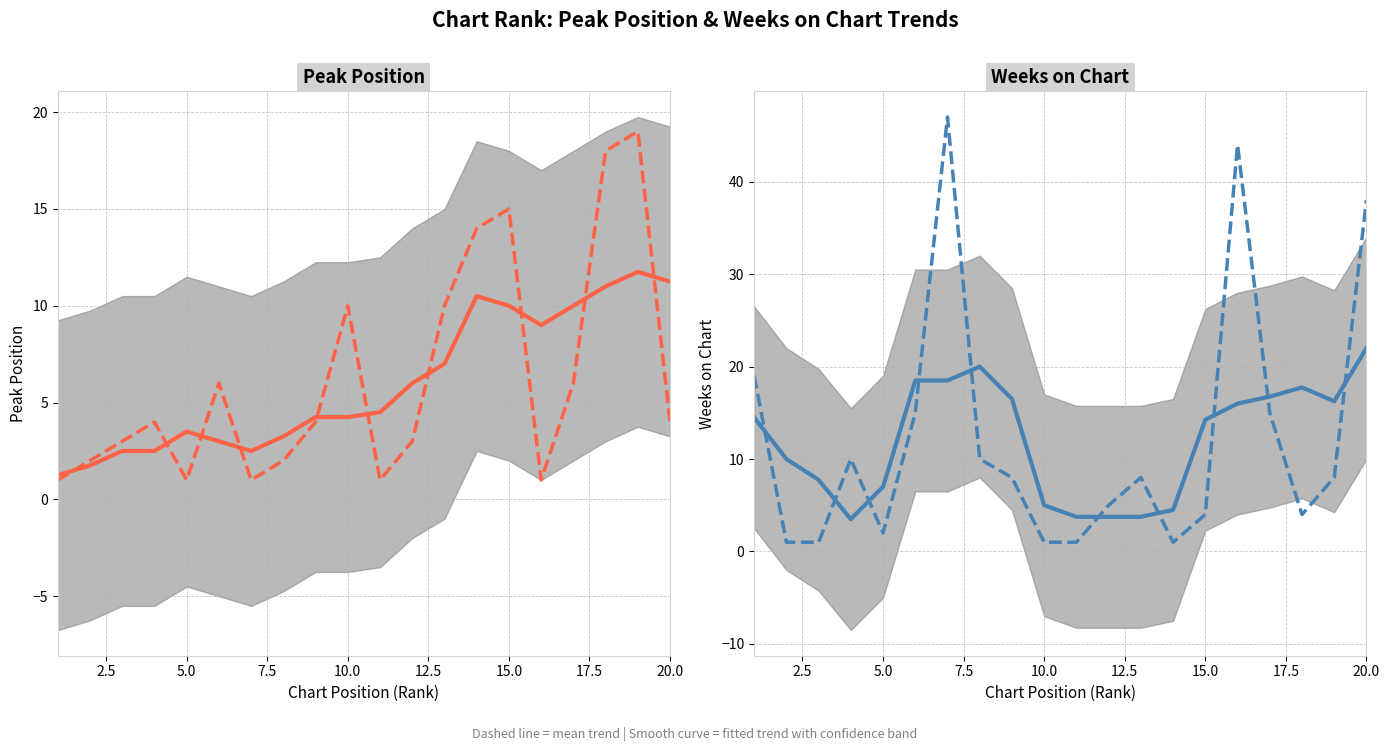

What is the total value across all series at 5.0?

11.2